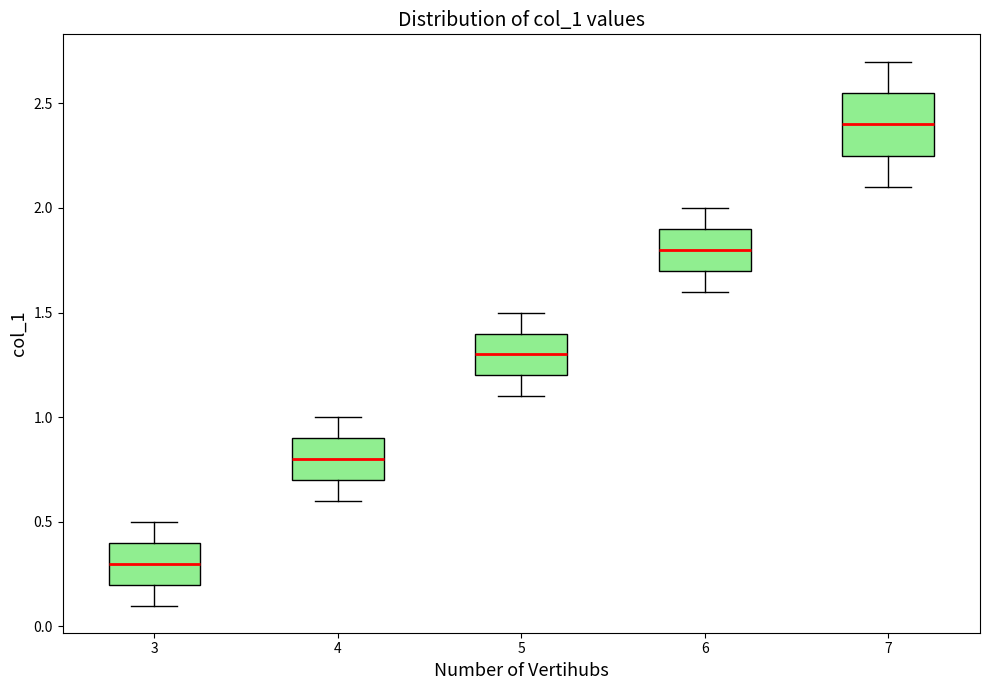

Reading left to right, transcribe this box plot: for each box, give where its median line is, the range the box spans, and where its two whiskers end, as read against the y-axis. The values are not printed on the chart, so give them approximately, as read against the axis.

3: median 0.30, box 0.20 to 0.40, whiskers 0.10 to 0.50
4: median 0.80, box 0.70 to 0.90, whiskers 0.60 to 1.00
5: median 1.30, box 1.20 to 1.40, whiskers 1.10 to 1.50
6: median 1.80, box 1.70 to 1.90, whiskers 1.60 to 2.00
7: median 2.40, box 2.25 to 2.55, whiskers 2.10 to 2.70